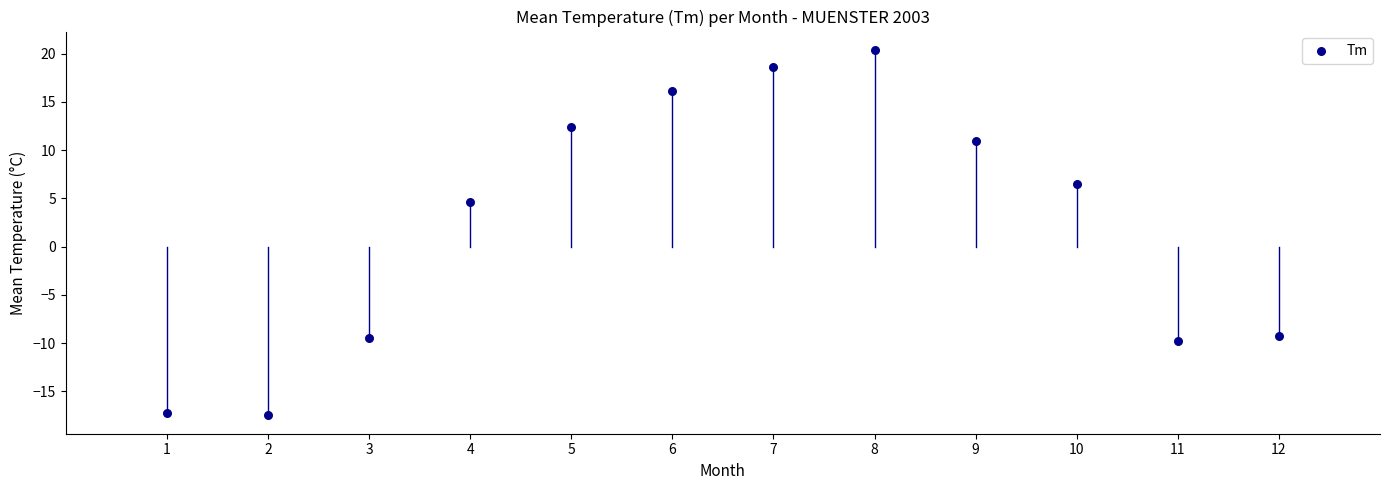

What is the average X value?

6.5